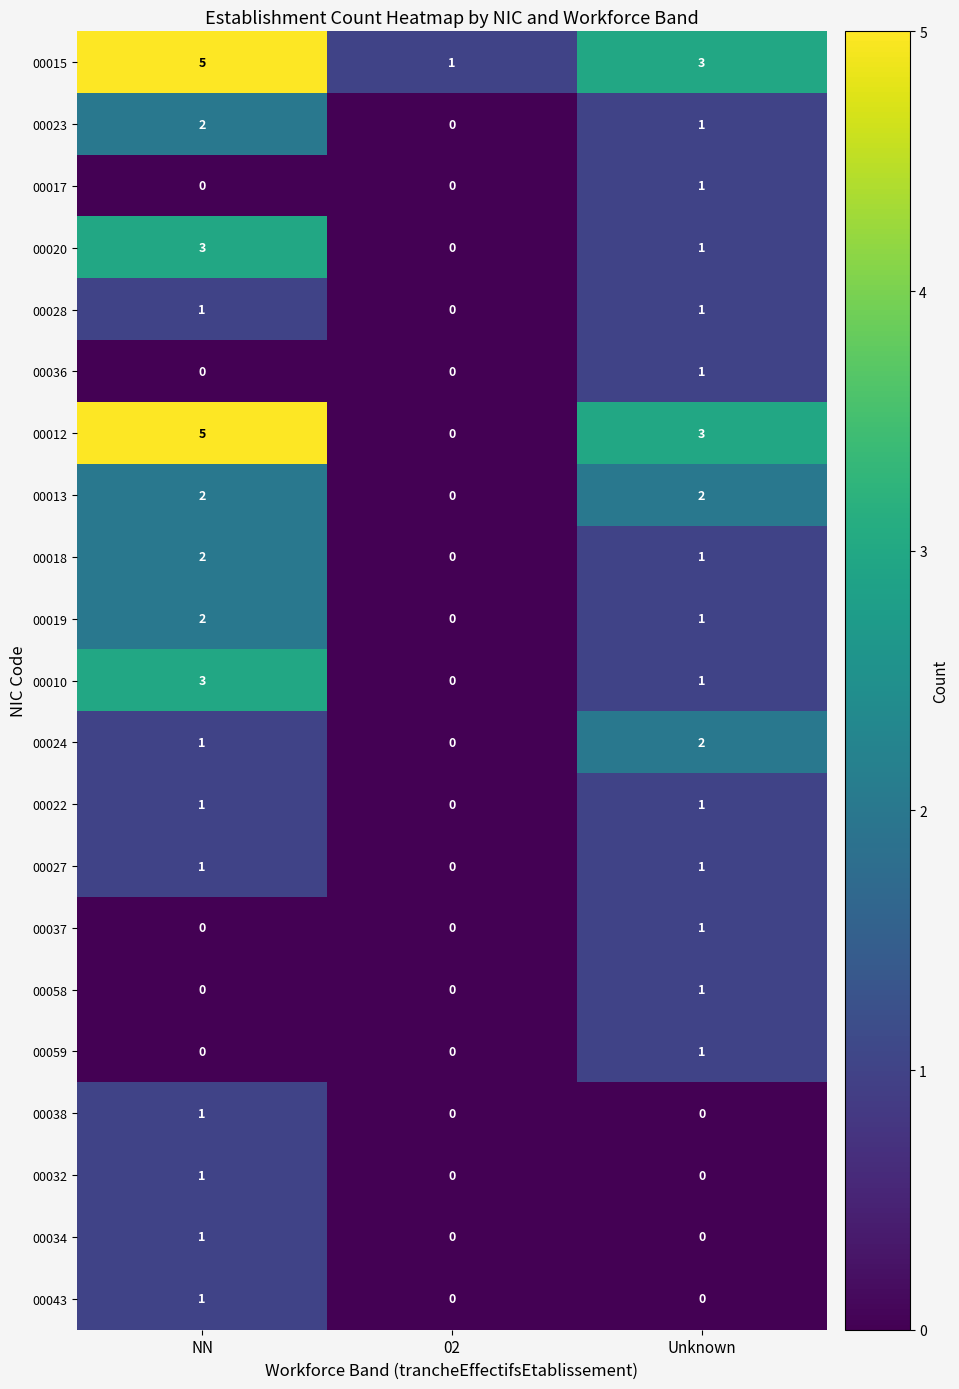

What is the maximum value shown in the chart?

5